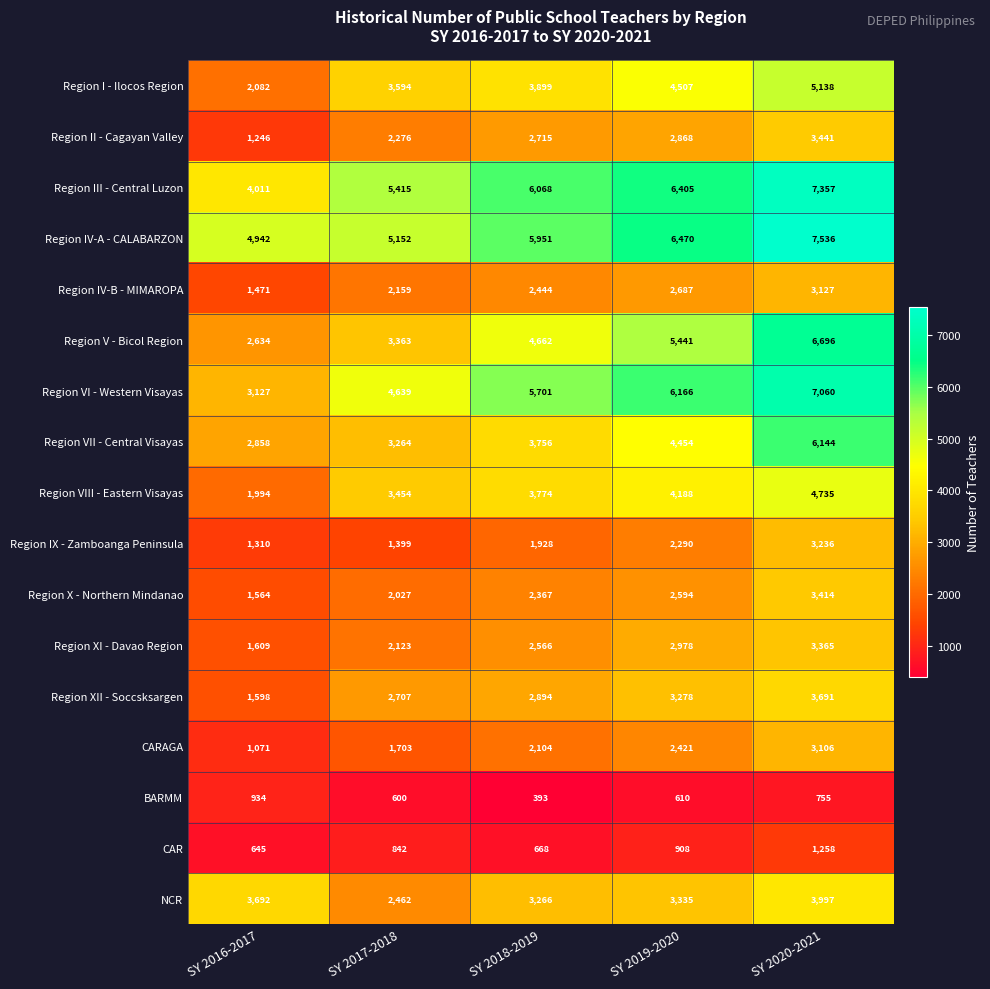

What is the total value across all series at SY 2020-2021?

74056